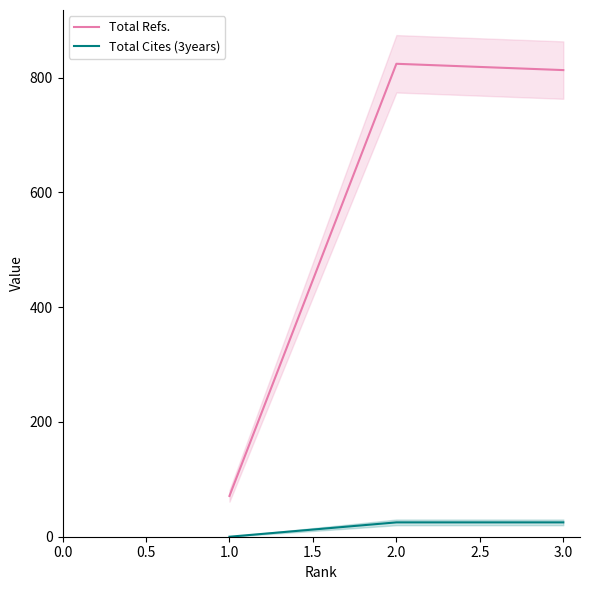

What is the greatest value displayed?

824